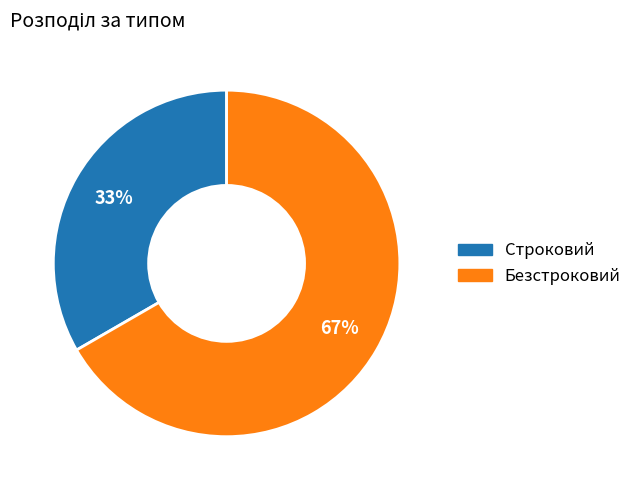

Is the sum of Строковий and Безстроковий greater than half?

Yes